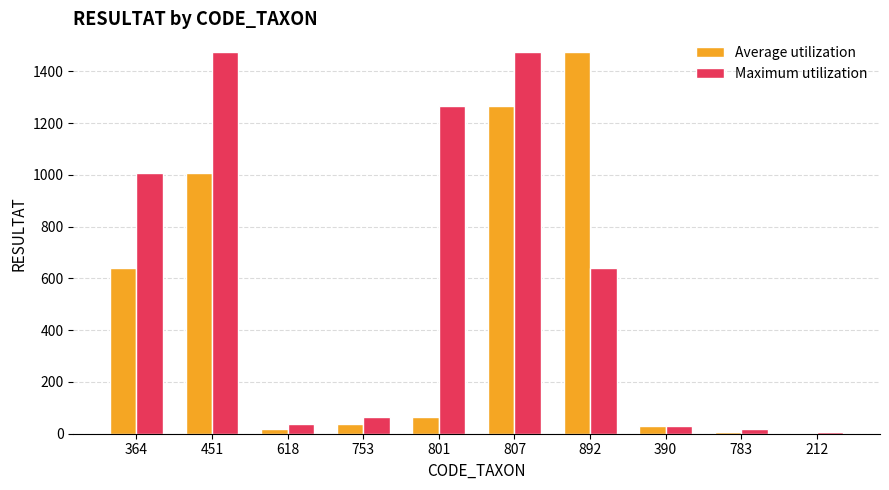

At which category is the sum across all series the highest?

807